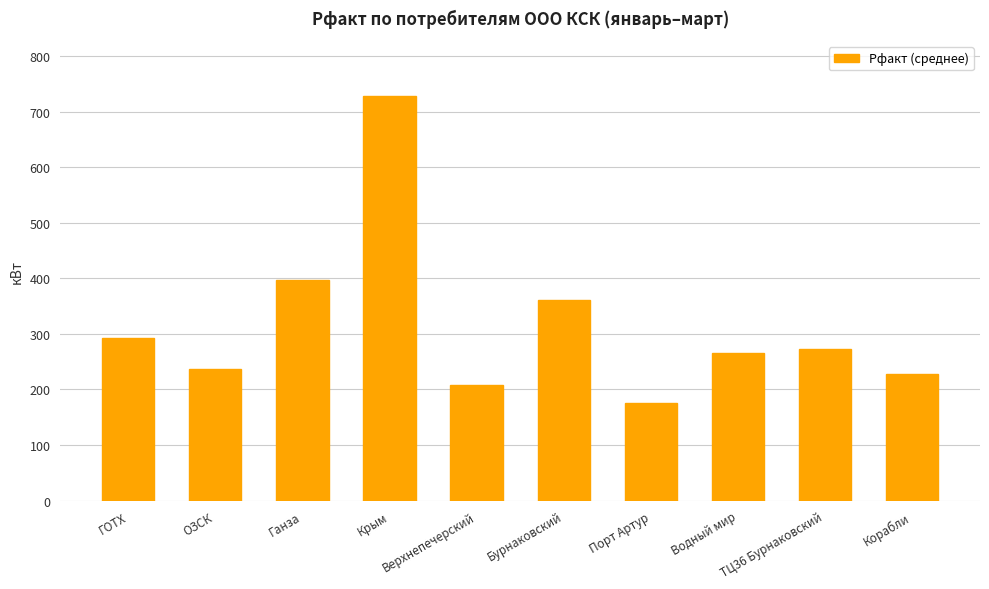

What is the sum of the values at Водный мир and ОЗСК?

501.3